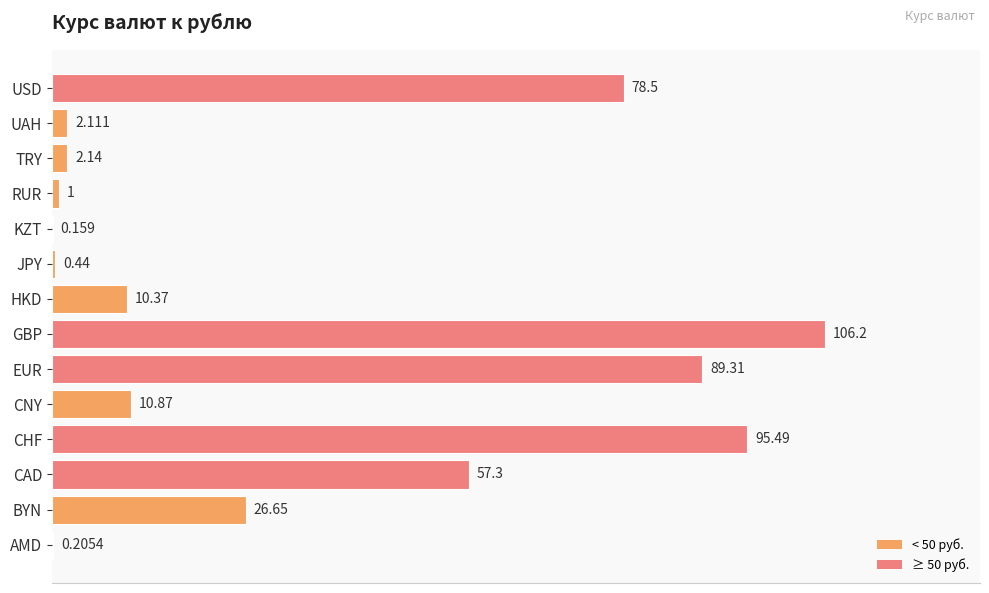

Which label corresponds to the largest value in the chart?

GBP